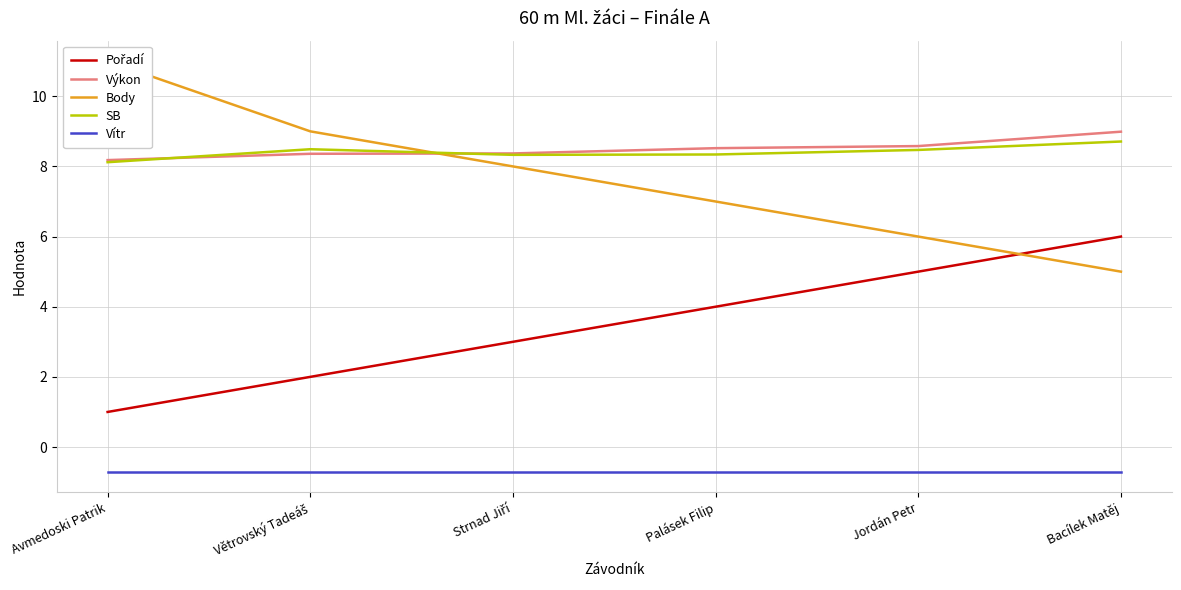

The Pořadí series shows 4.9 at Strnad Jiří. True or false?

False